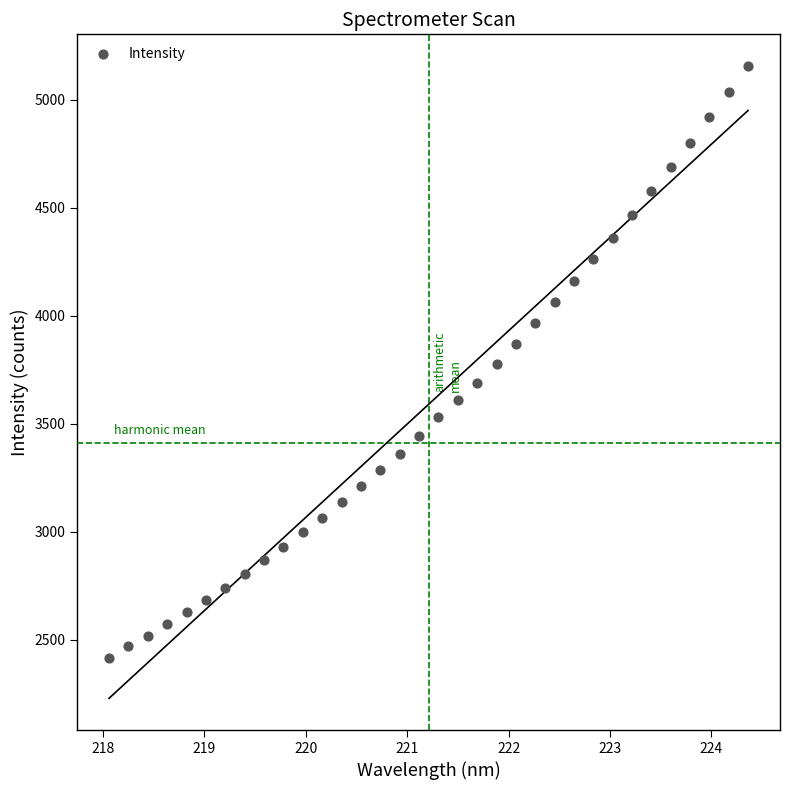

What is the range of X values (max minus min)?

6.3